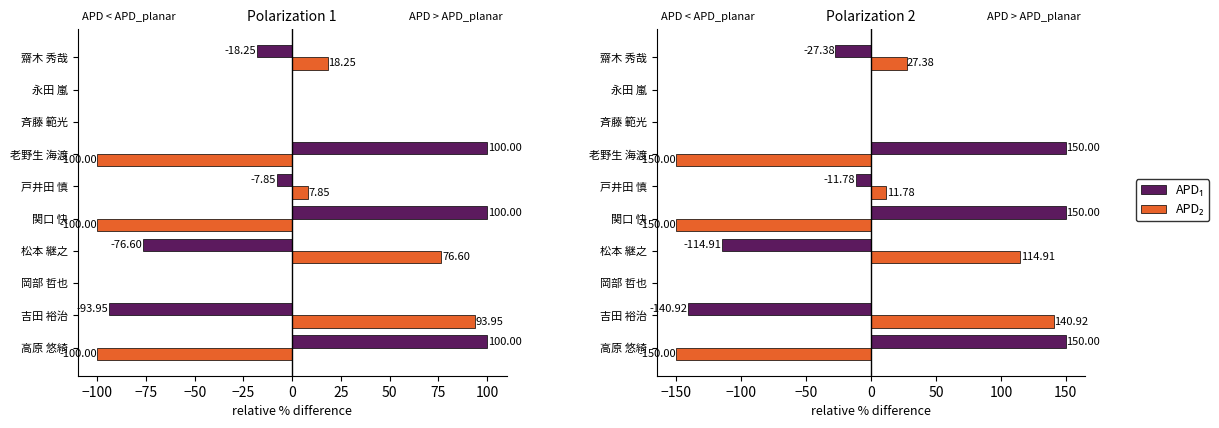

True or false: APD₂ has a value of 20.8 at 戸井田 慎.

False